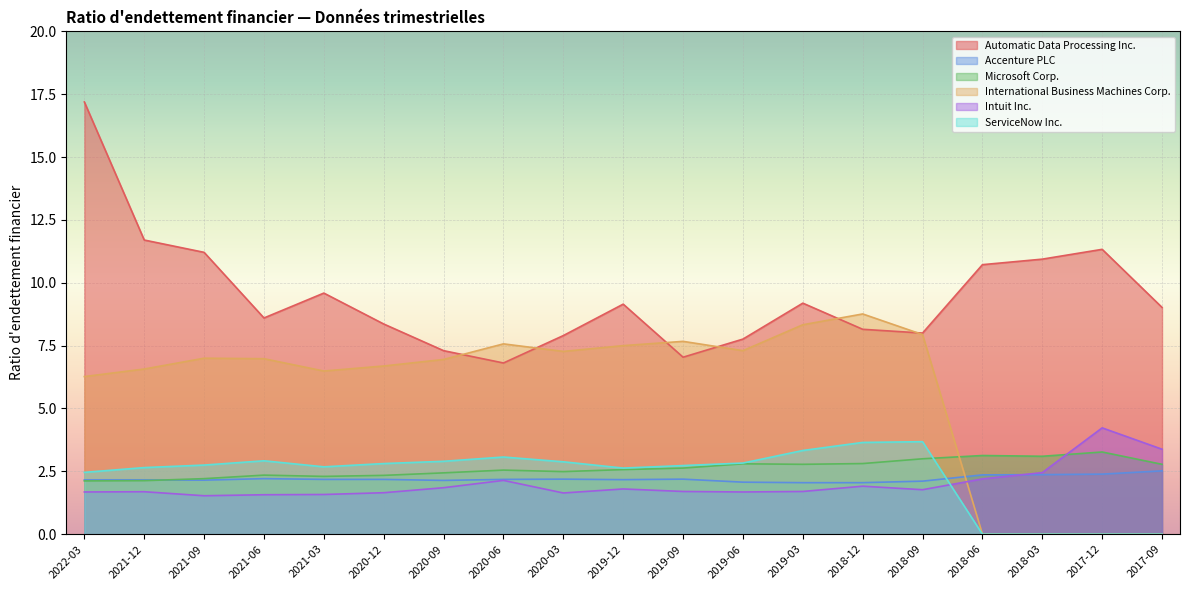

The Accenture PLC series shows 3.5 at 2021-09. True or false?

False